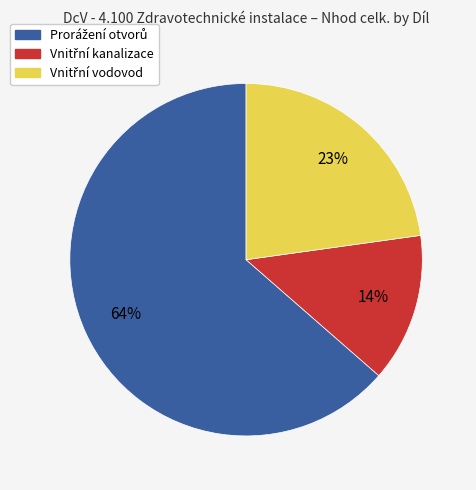

Is there a majority slice in this chart?

Yes